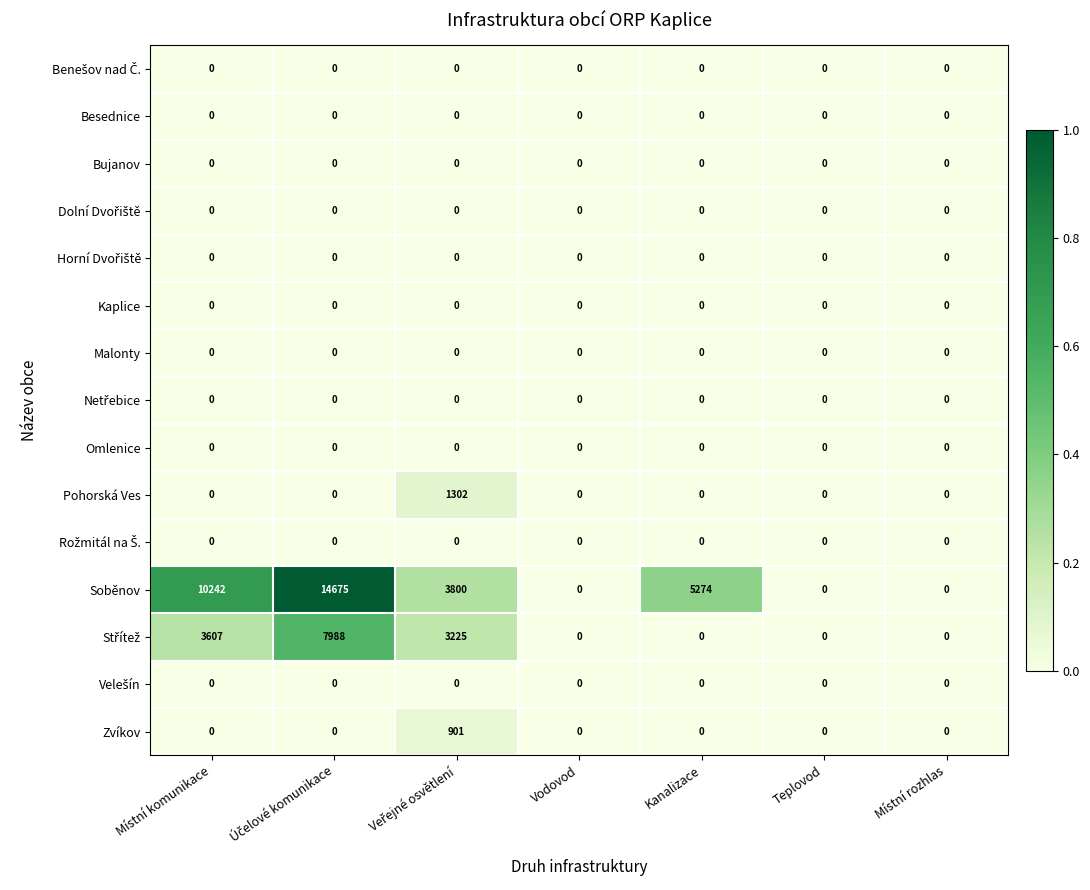

Between Místní komunikace and Místní rozhlas, which series saw the biggest shift?

Soběnov